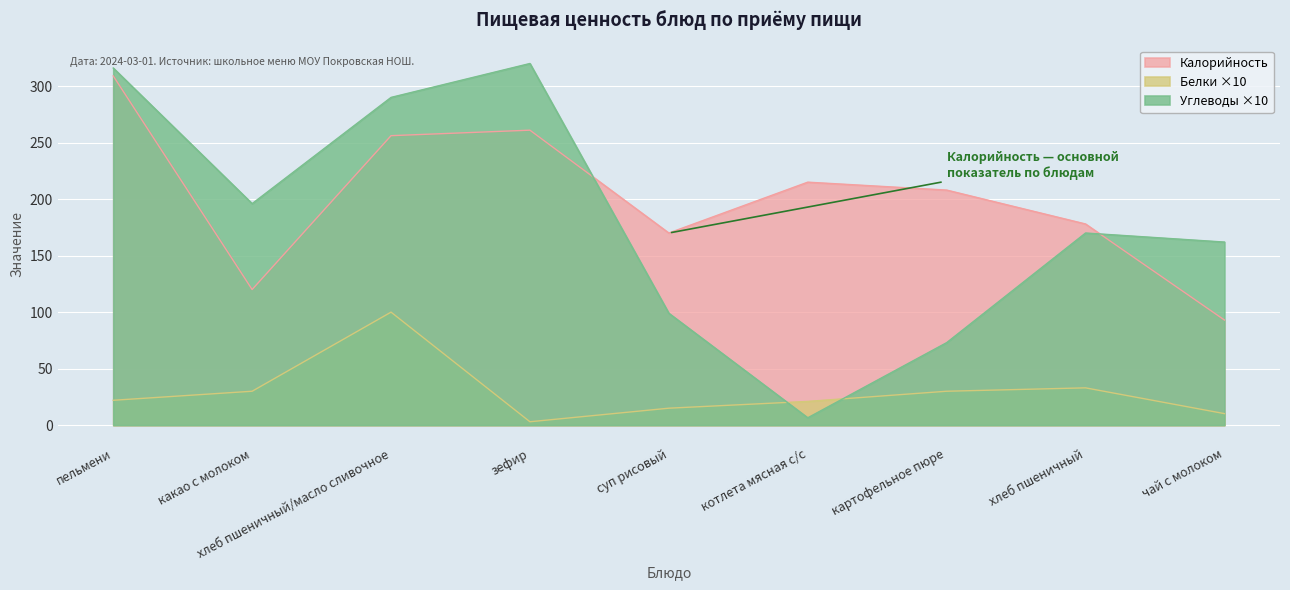

Rank the series at какао с молоком from highest to lowest value.

Углеводы ×10, Калорийность, Белки ×10